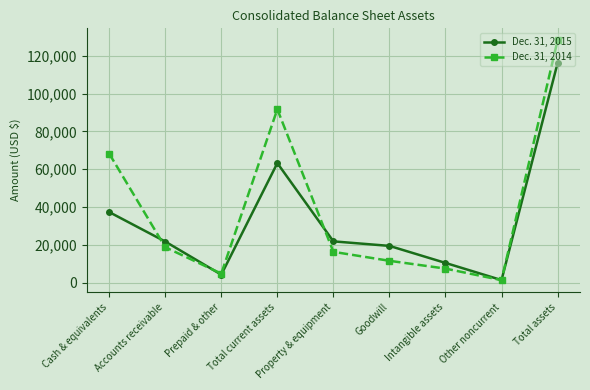

The Dec. 31, 2014 series shows 7399 at Intangible assets. True or false?

True